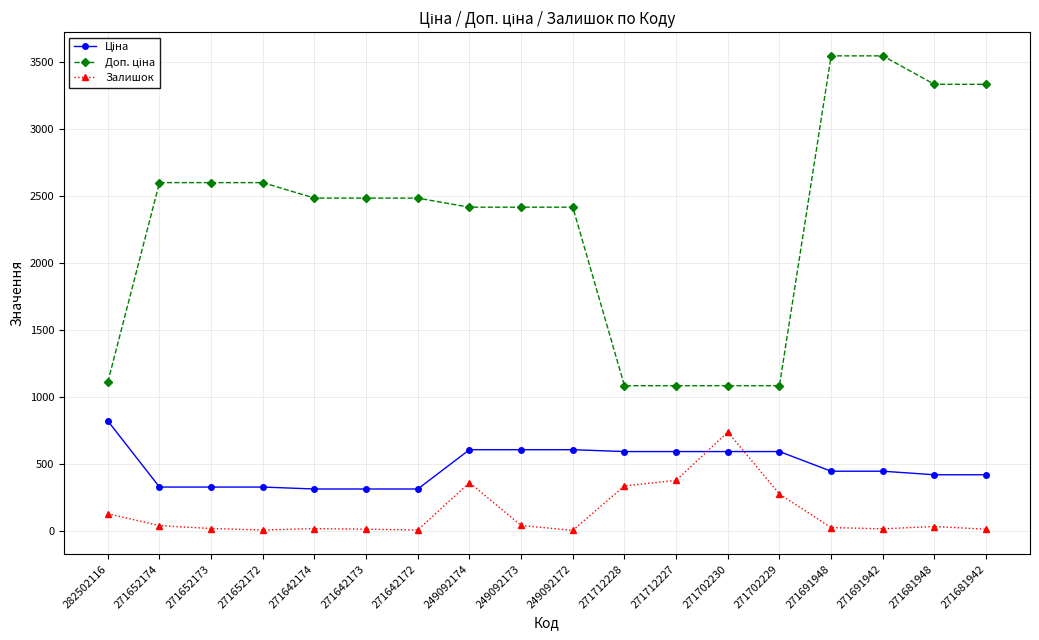

Count the number of categories in the chart.

18